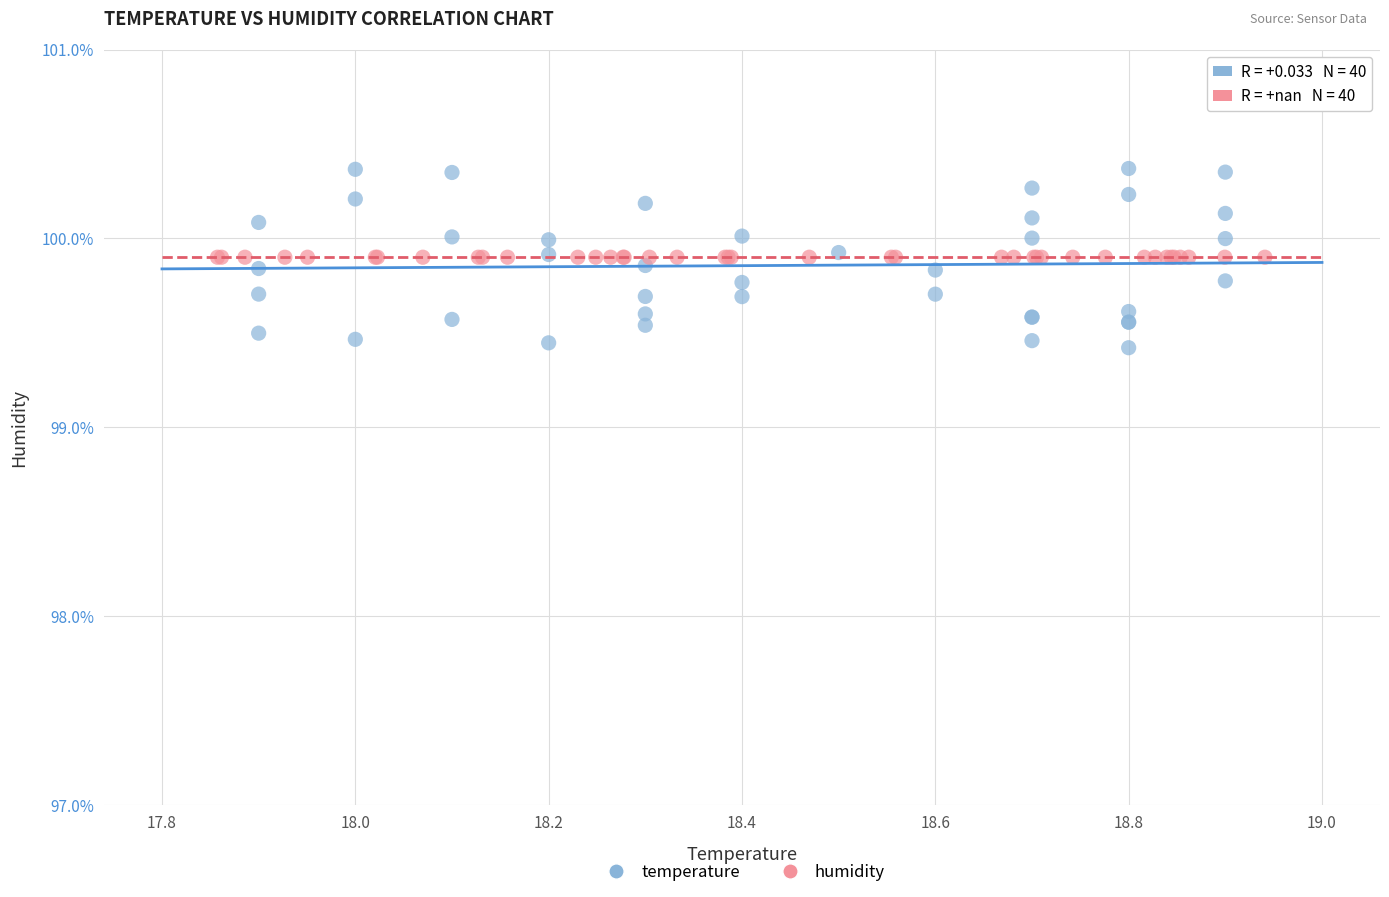

Which series reaches the maximum Y coordinate?

temperature